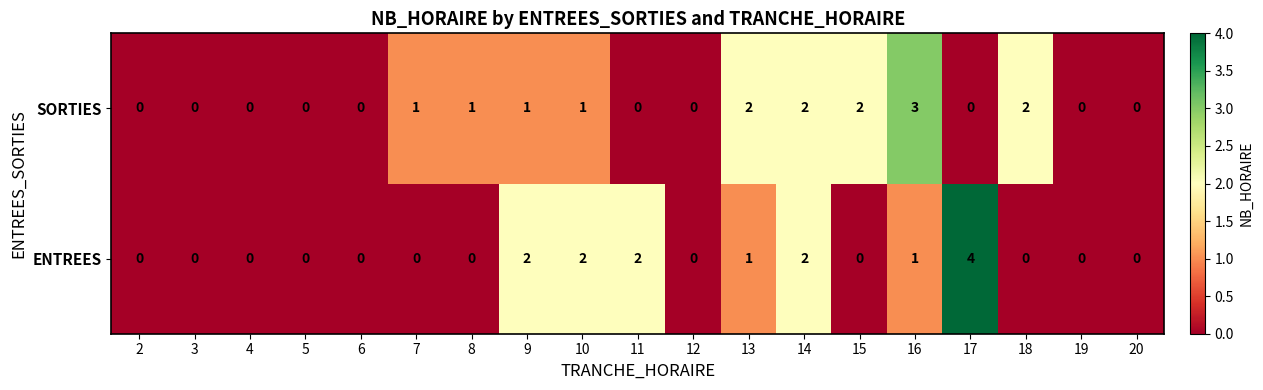

Which series has the largest total across all categories?

SORTIES